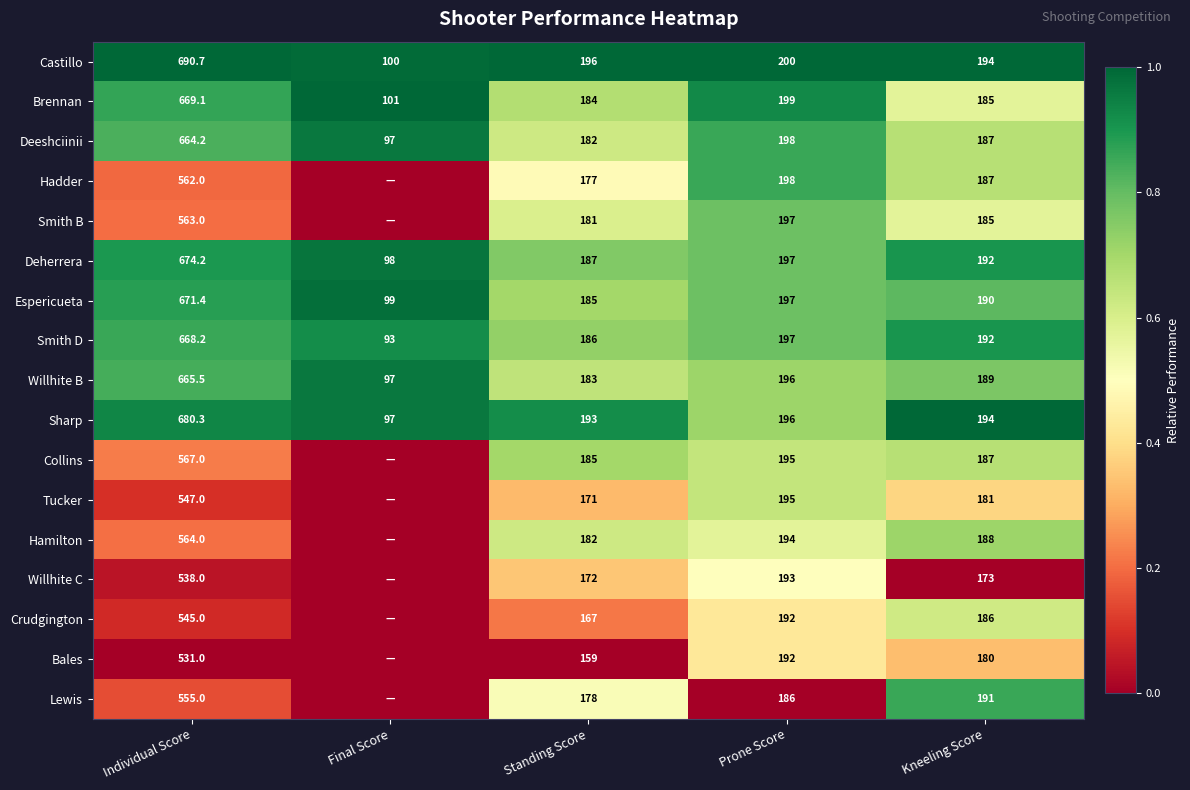

What is the difference between the highest and lowest values at Individual Score?

159.7